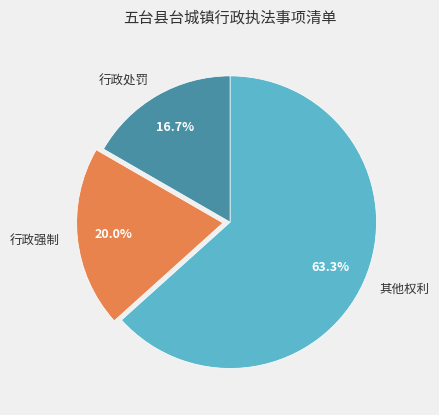

Combined, do 行政强制 and 行政处罚 account for over 50%?

No